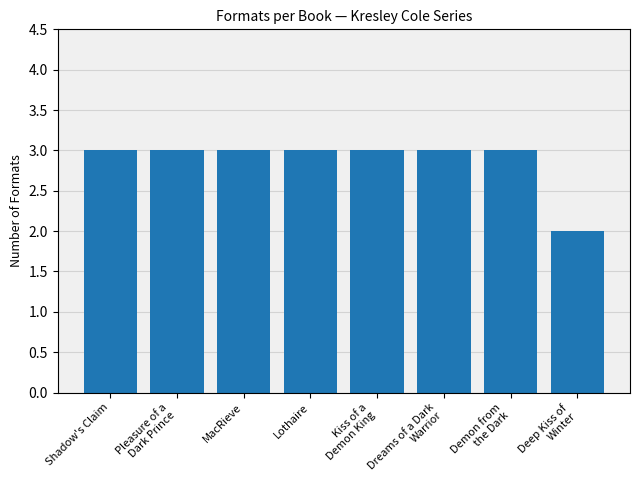

What is the label of the 8th bar from the right?

Shadow's Claim